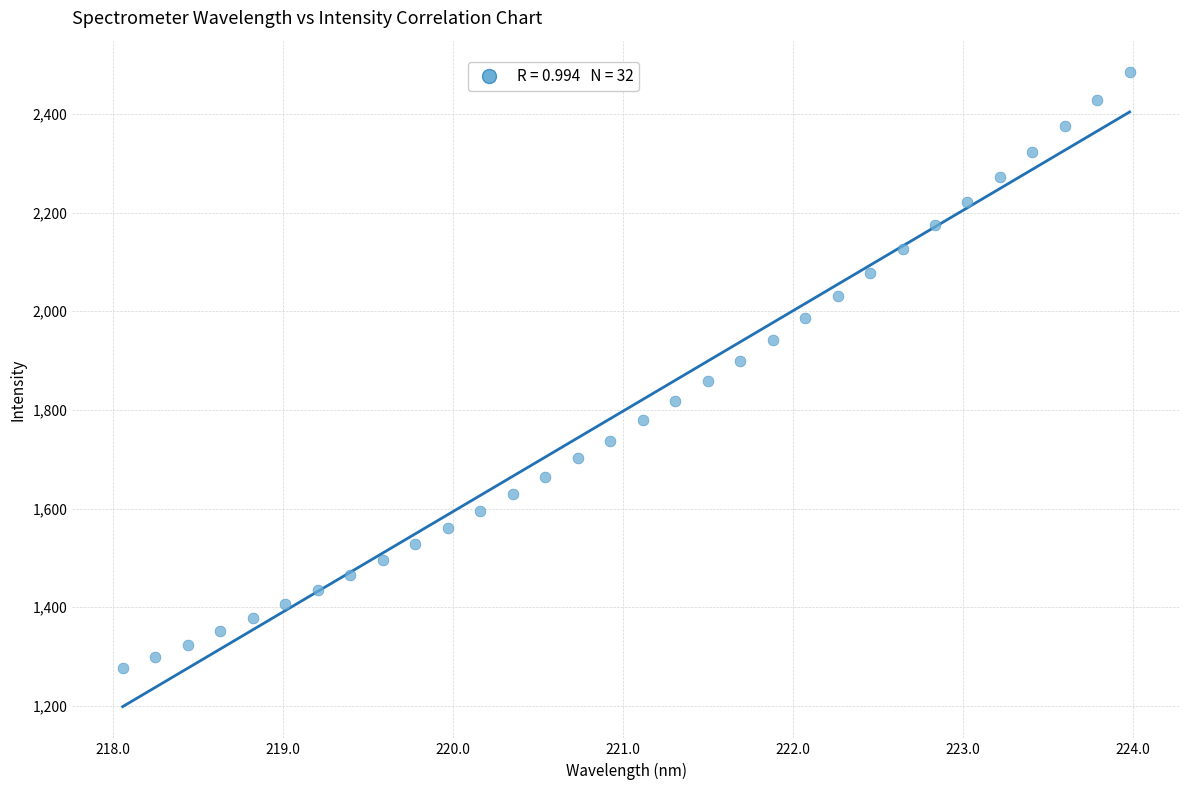

What is the range of X values (max minus min)?

5.9